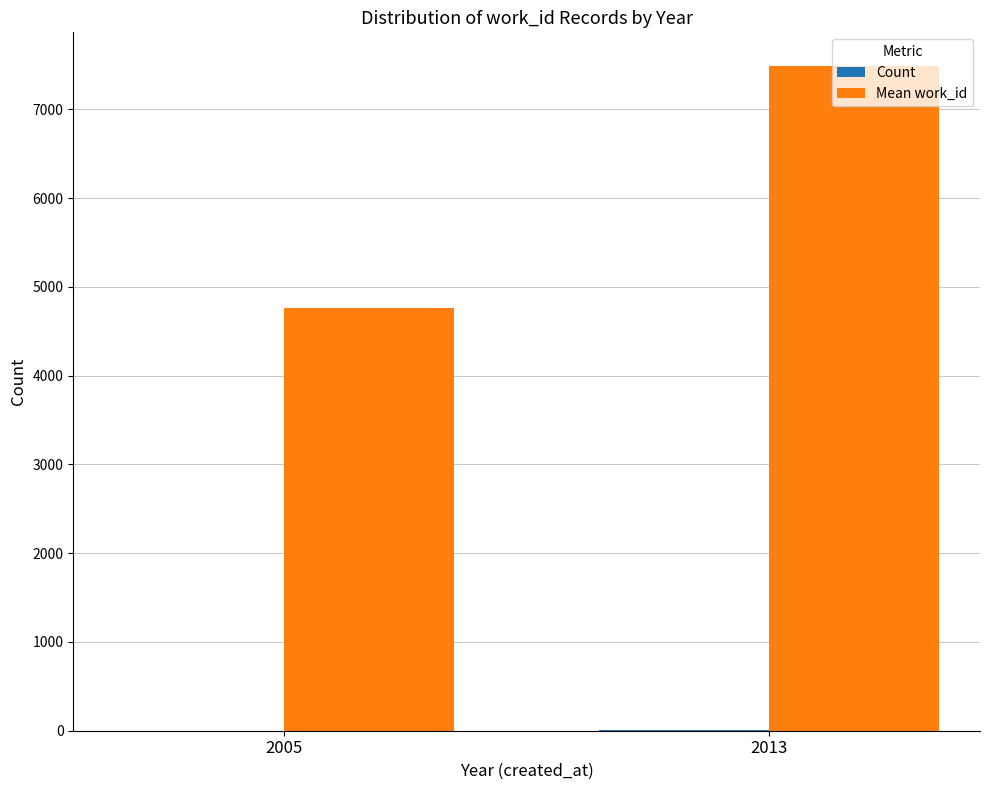

Which series has the largest total across all categories?

Mean work_id